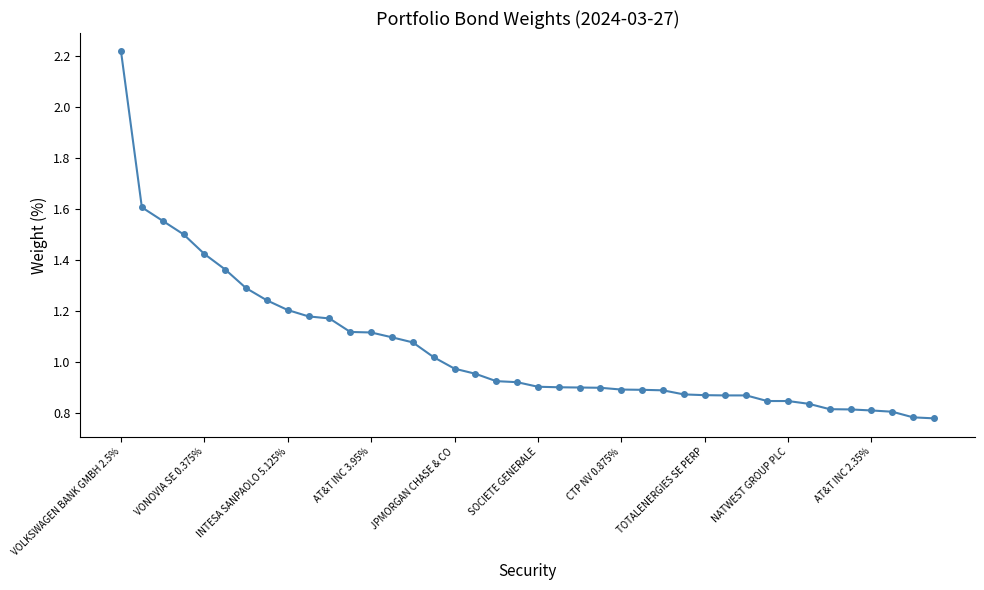

What is the sum of all values?

42.0